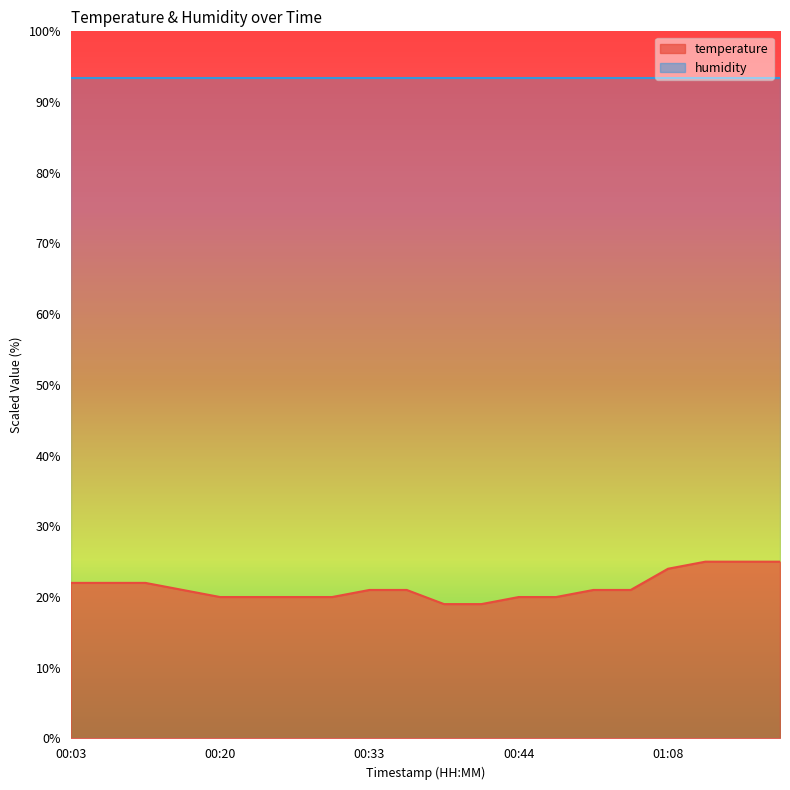

Reading right to left, extract all data points from this chart.

25.0	25.0	25.0	24.0	21.0	21.0	20.0	20.0	19.0	19.0	21.0	21.0	20.0	20.0	20.0	20.0	21.0	22.0	22.0	22.0